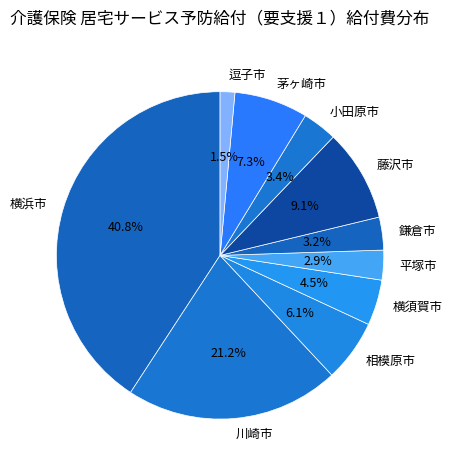

Is it true that 逗子市 is 16% of the pie?

False